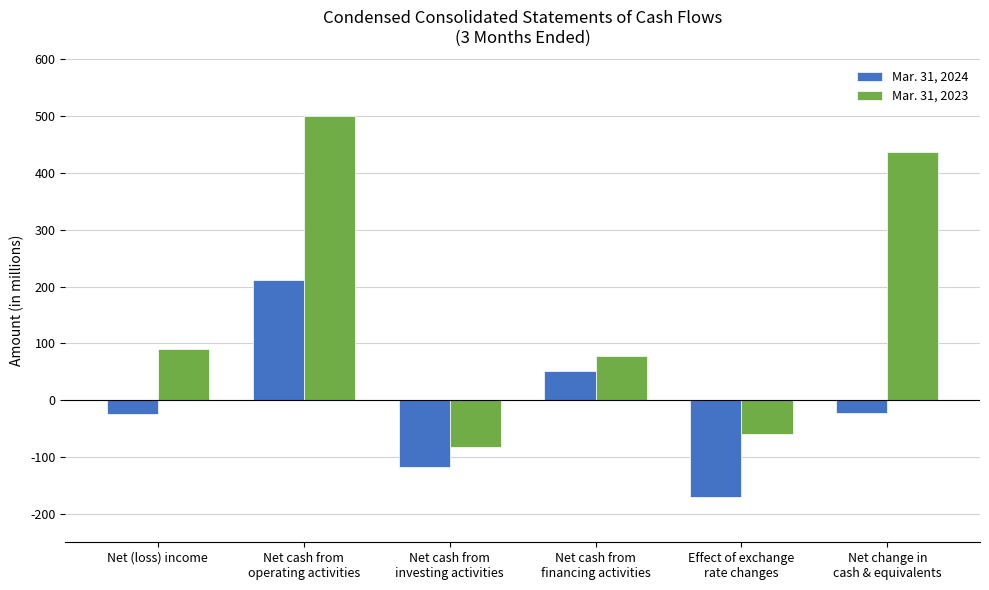

Rank the series by their maximum value, from highest to lowest.

Mar. 31, 2023, Mar. 31, 2024